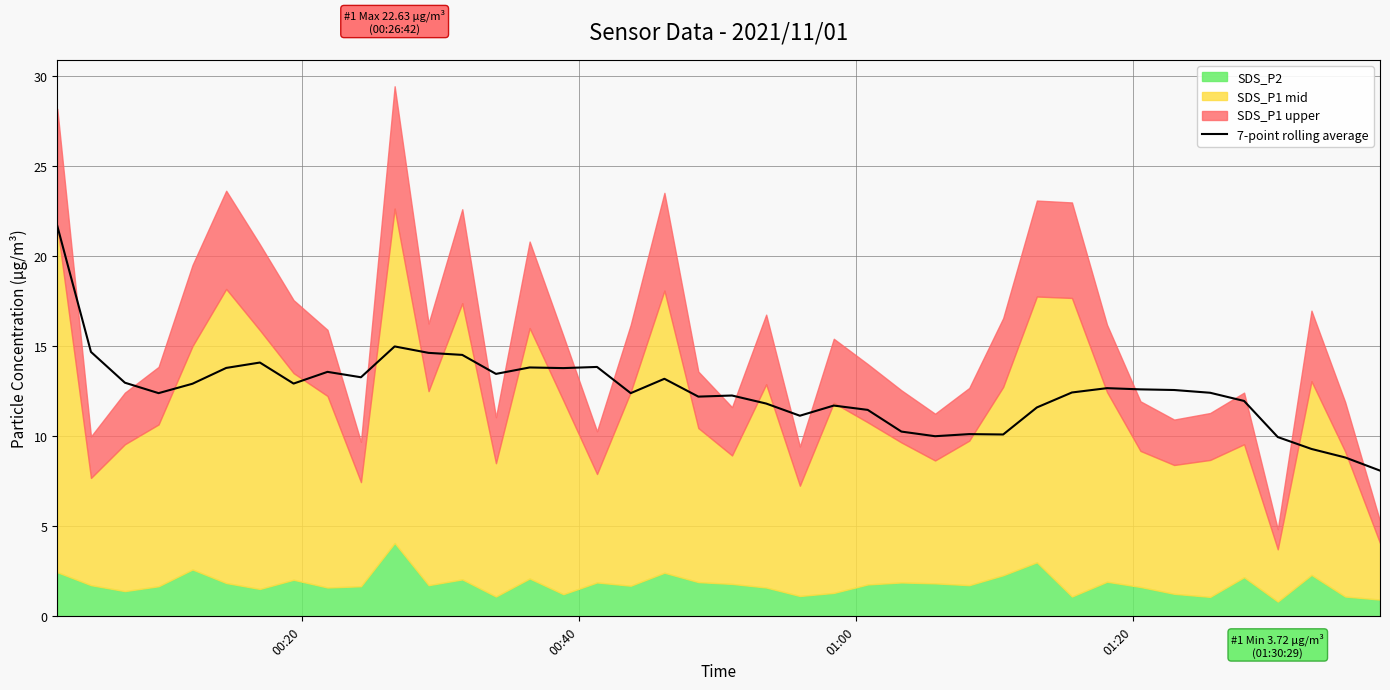

What is the minimum value for 7-point rolling average?

8.1